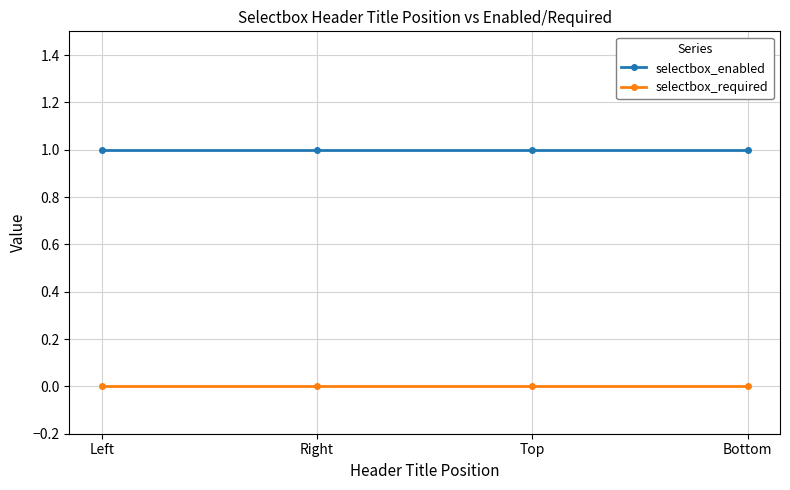

Rank the series by their maximum value, from lowest to highest.

selectbox_required, selectbox_enabled